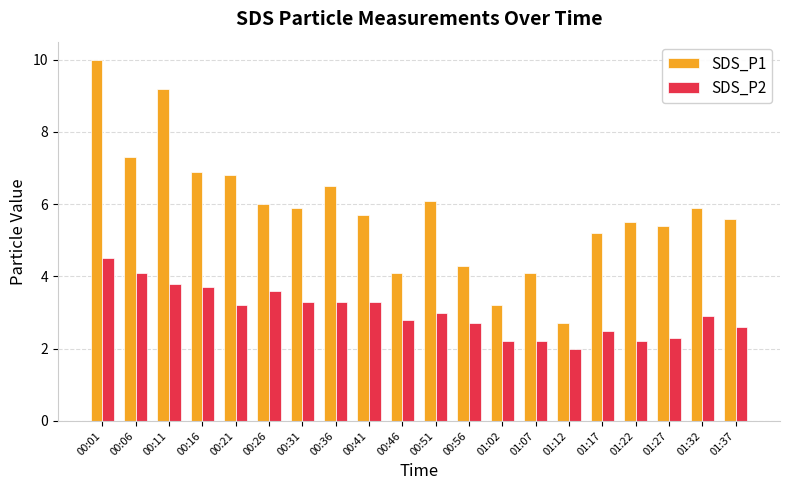

What is the total value across all series at 01:17?

7.7